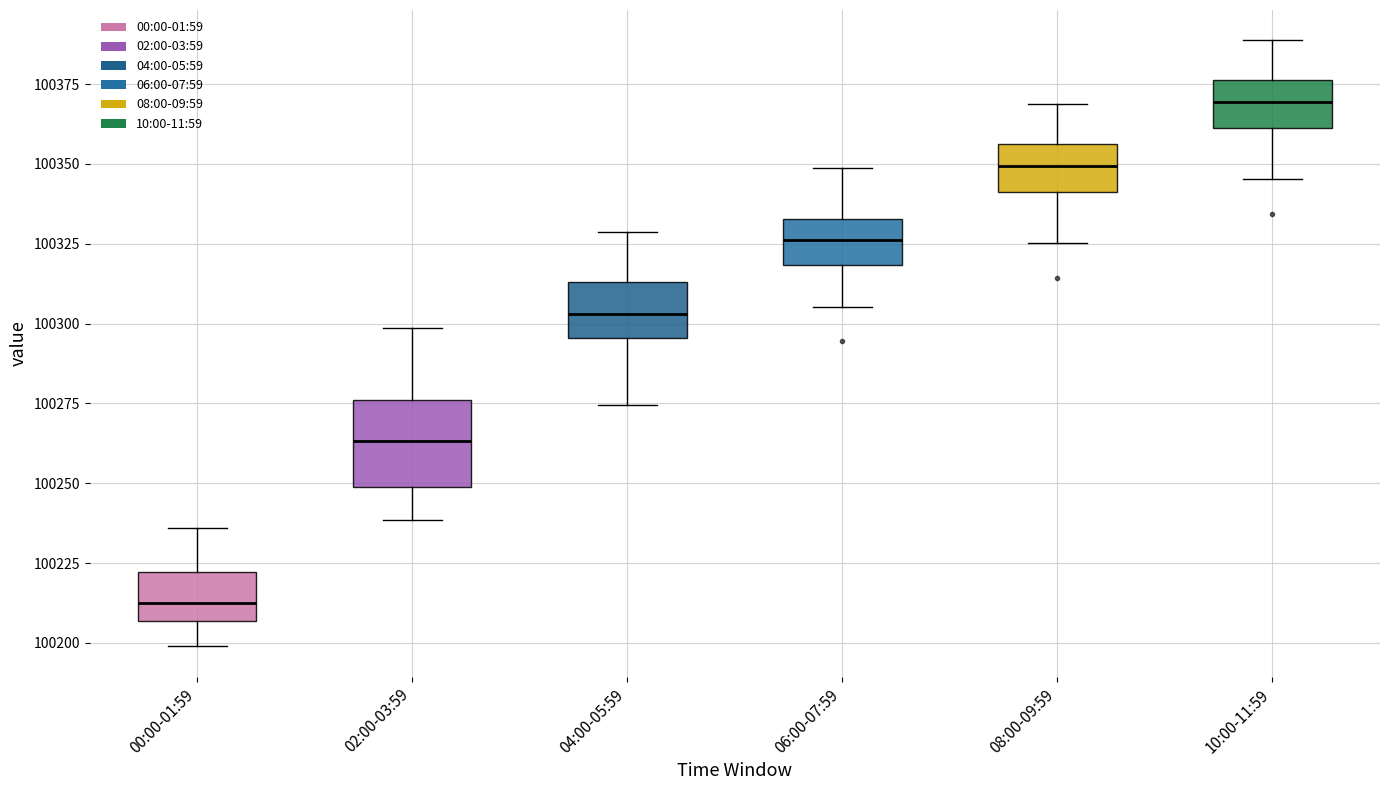

Comparing the boxes themselves (not the whiskers), which one is the tallest?

02:00-03:59